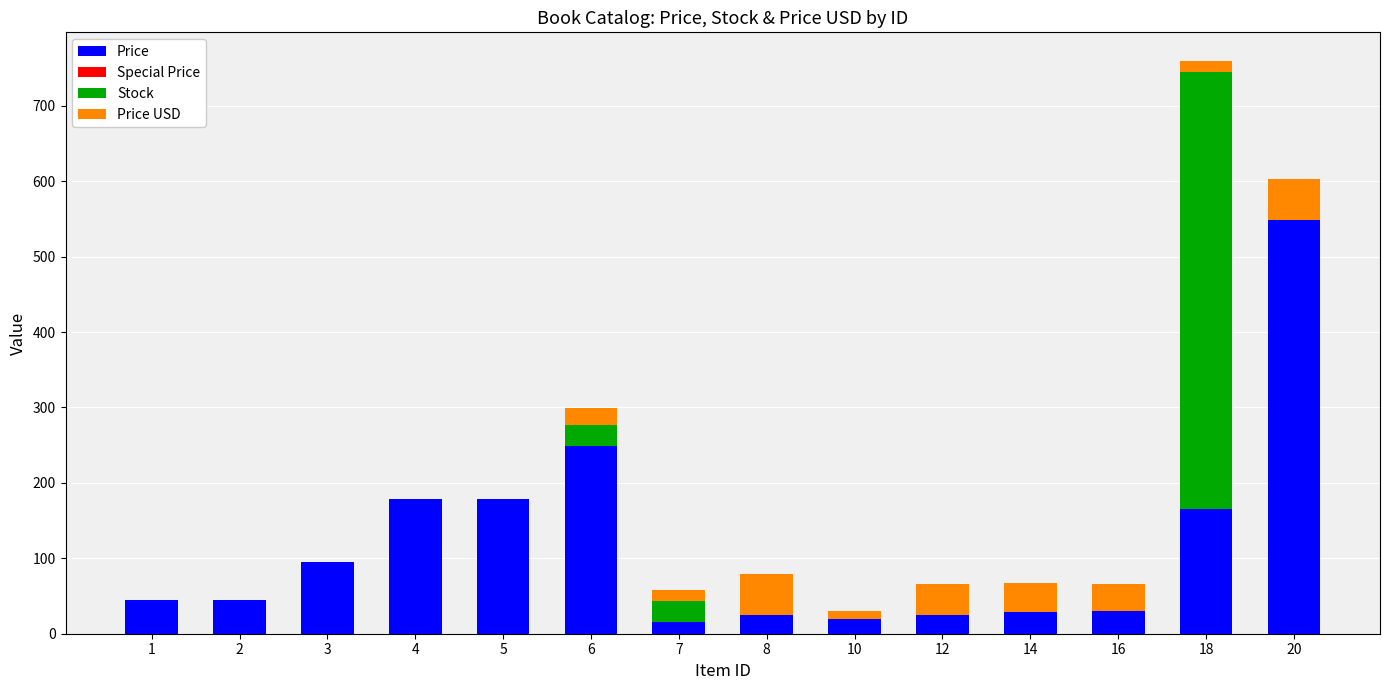

What is the sum of all Price values?

1649.0